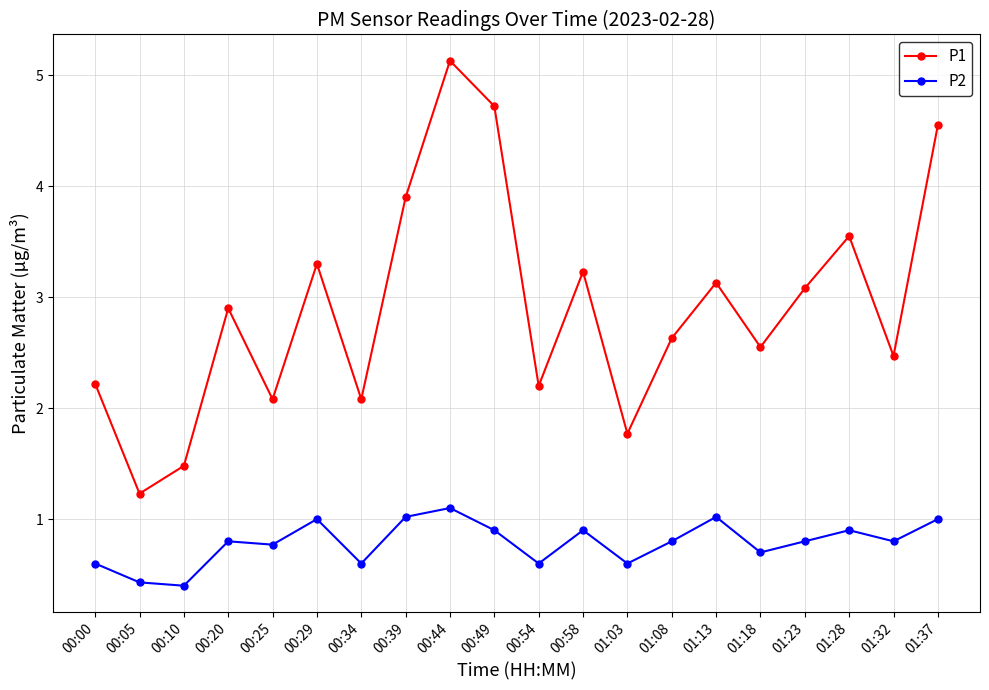

What is the value of the P2 point at the 20th from the left?

1.0